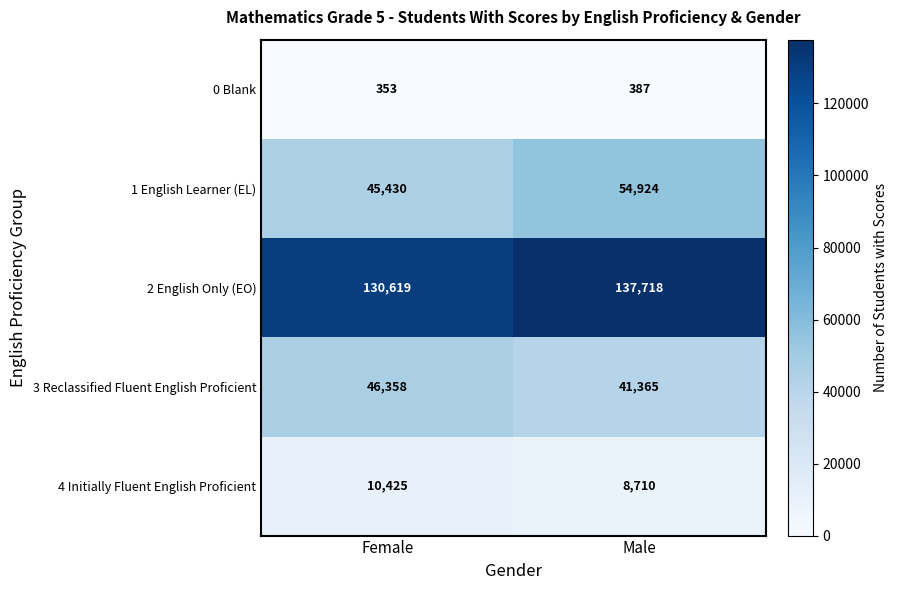

Rank the series at Female from lowest to highest value.

0 Blank, 4 Initially Fluent English Proficient, 1 English Learner (EL), 3 Reclassified Fluent English Proficient, 2 English Only (EO)